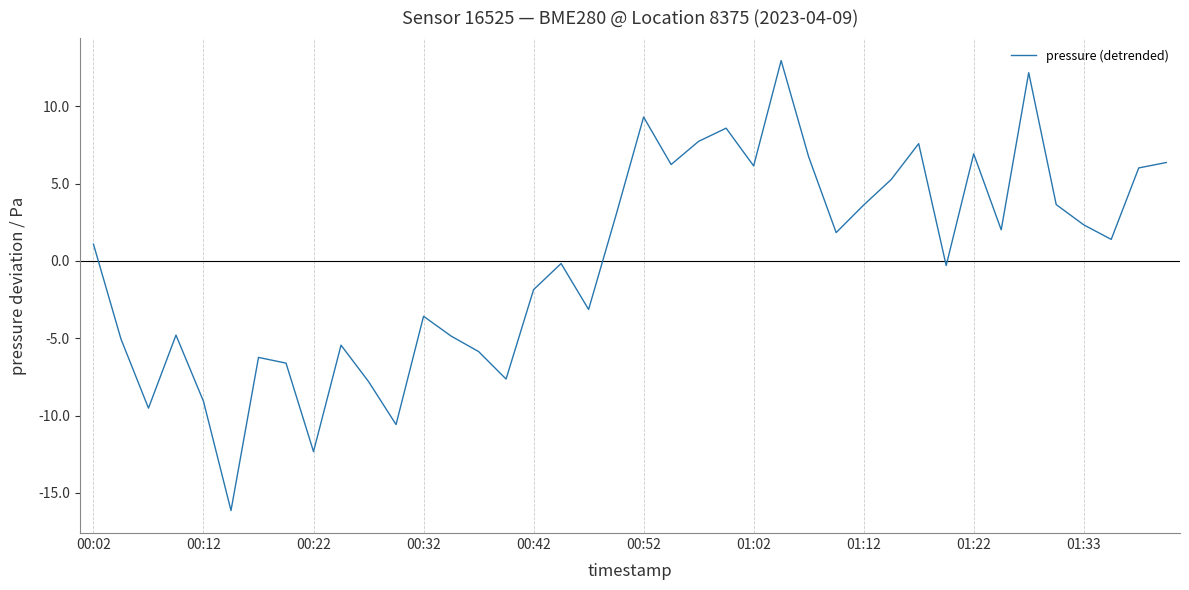

What is the smallest value displayed?

-16.1